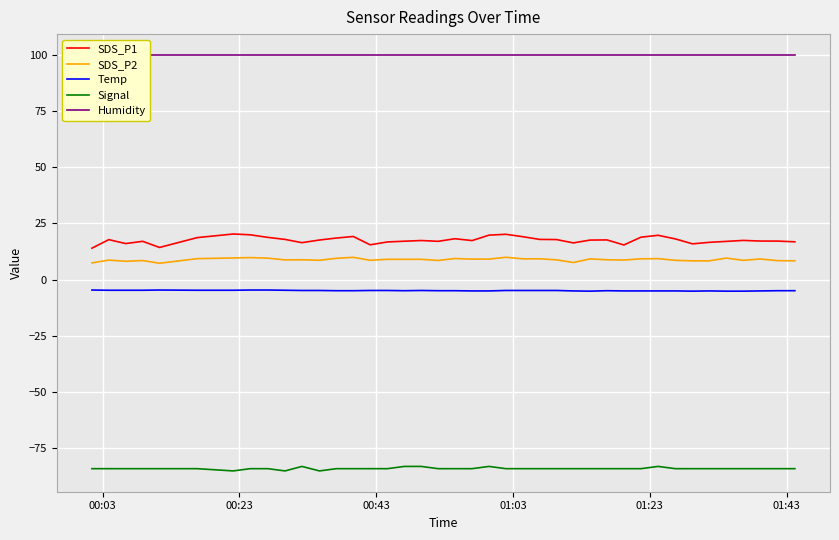

True or false: Temp and SDS_P1 cross at least once.

False